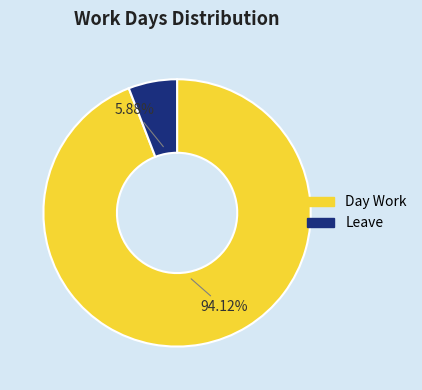

Do Day Work and Leave together represent more than half of the pie?

Yes